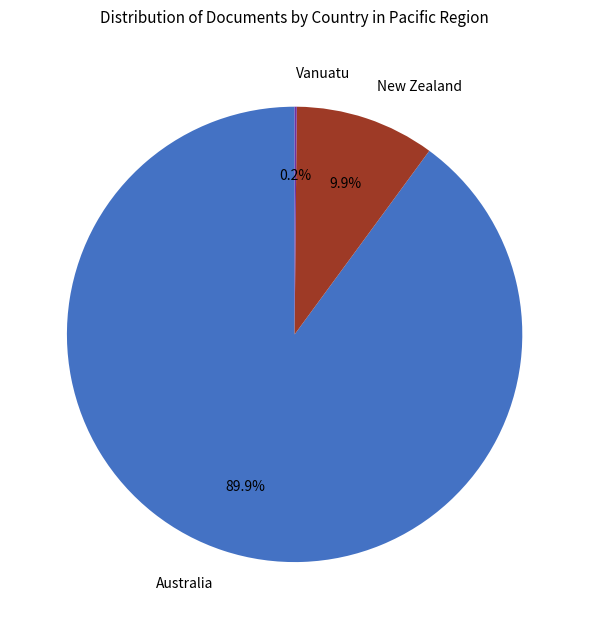

Combined, what portion of the pie is Australia and New Zealand?

99.8%